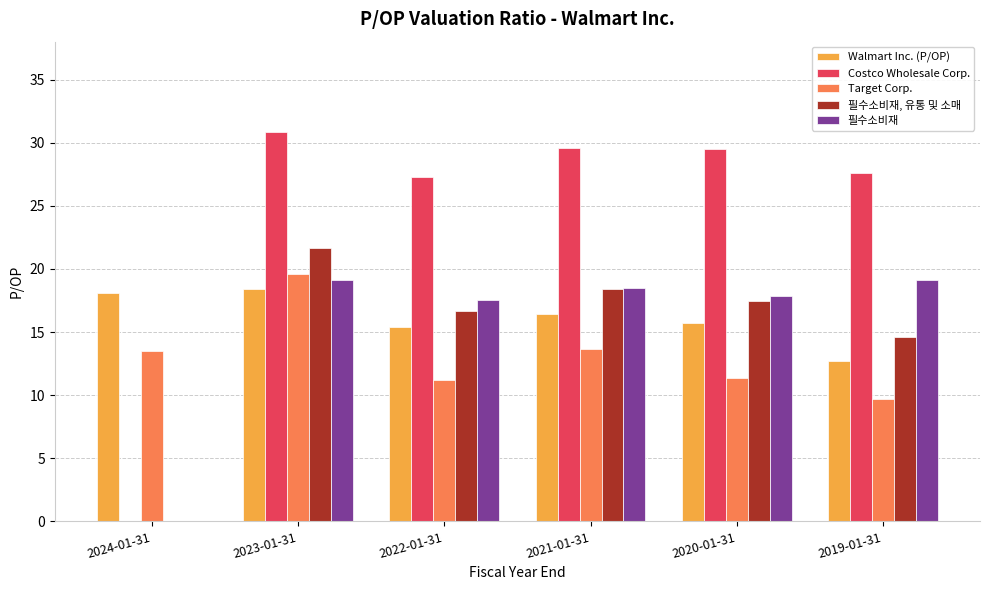

How many groups of bars are there?

6